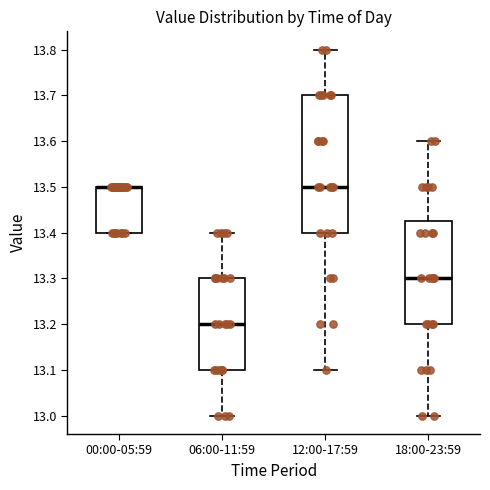

Where is the upper edge of the box for 00:00-05:59 on the y-axis? The values are not printed on the chart, so give them approximately, as read against the axis.

13.50